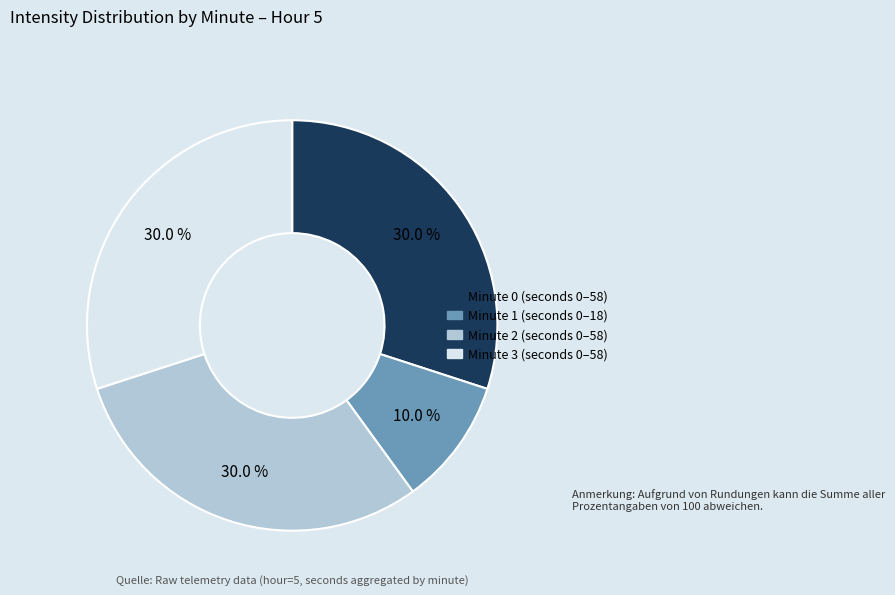

What percentage do Minute 0 and Minute 3 together represent?

60.0%